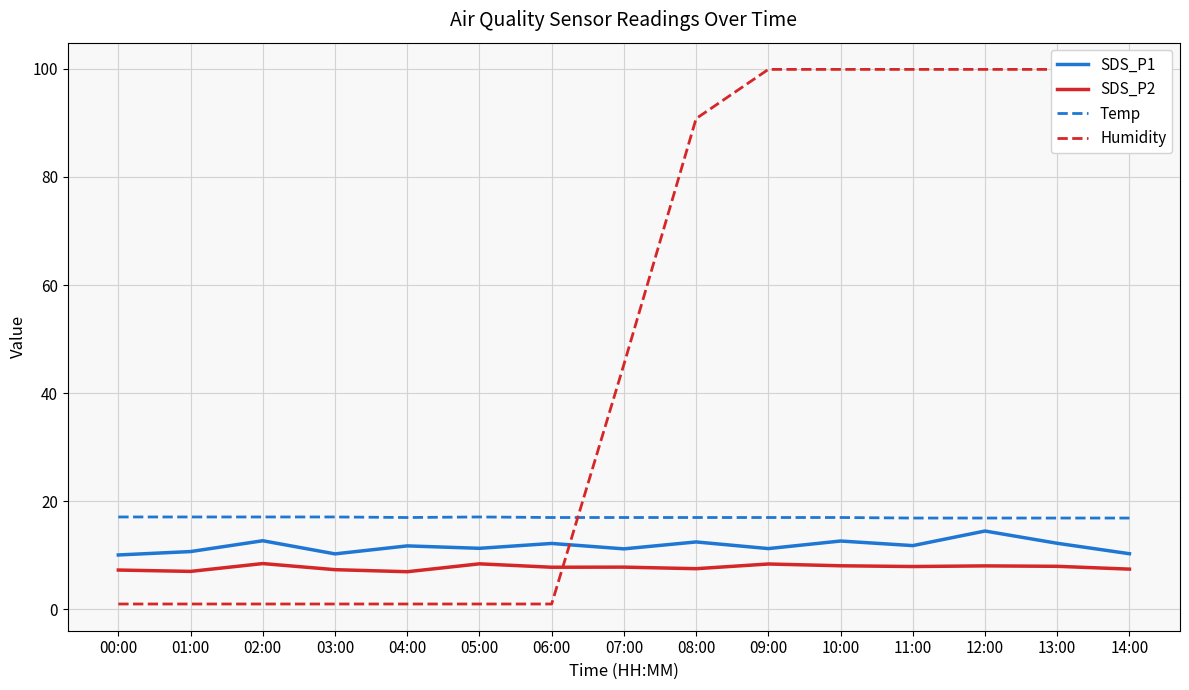

What is the difference between the maximum and minimum values in the SDS_P1 series?

4.4